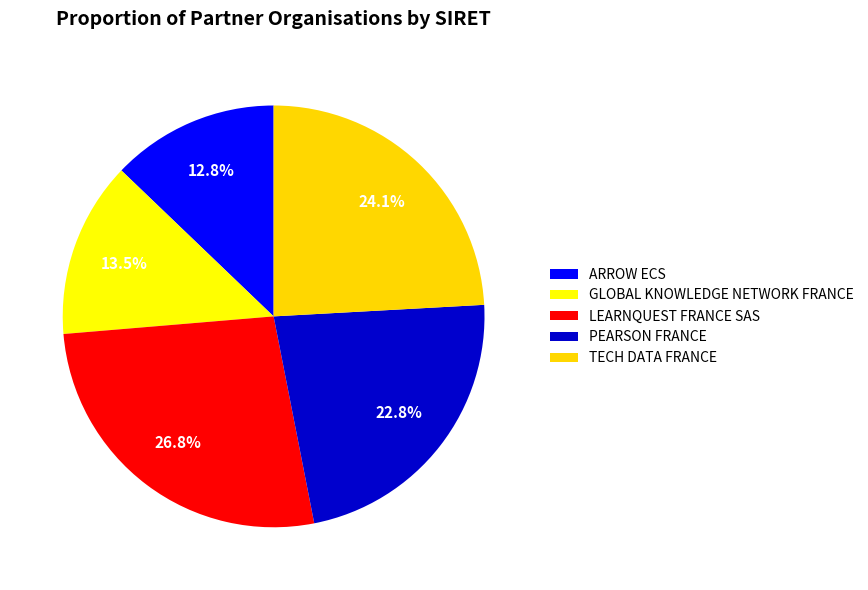

How many segments does this pie chart have?

5